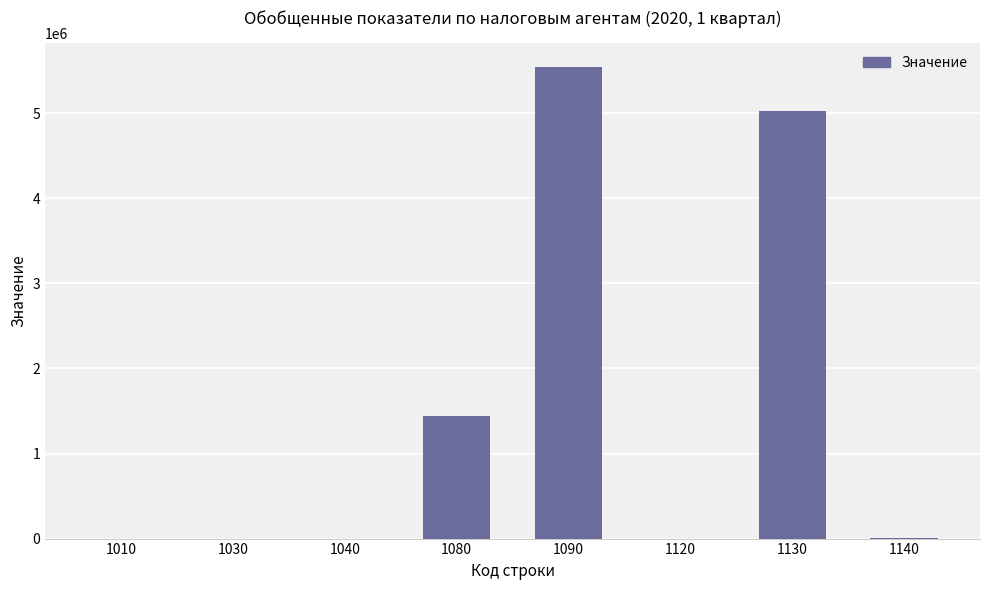

Is it true that the value at 1090 is 3681151.5?

False